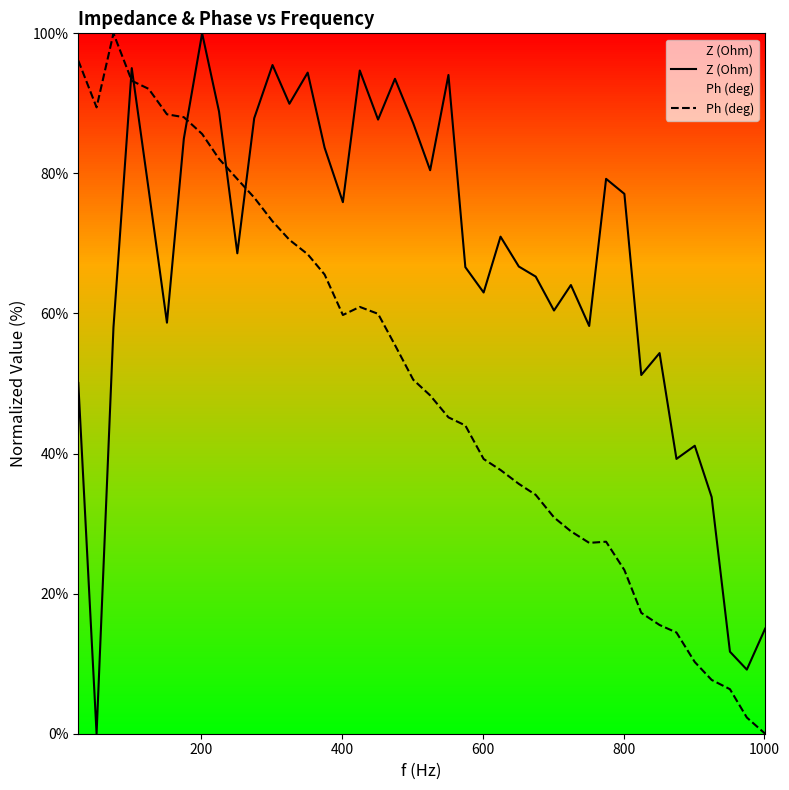

After their last crossing, which series has the higher values: Ph (deg) or Z (Ohm)?

Z (Ohm)